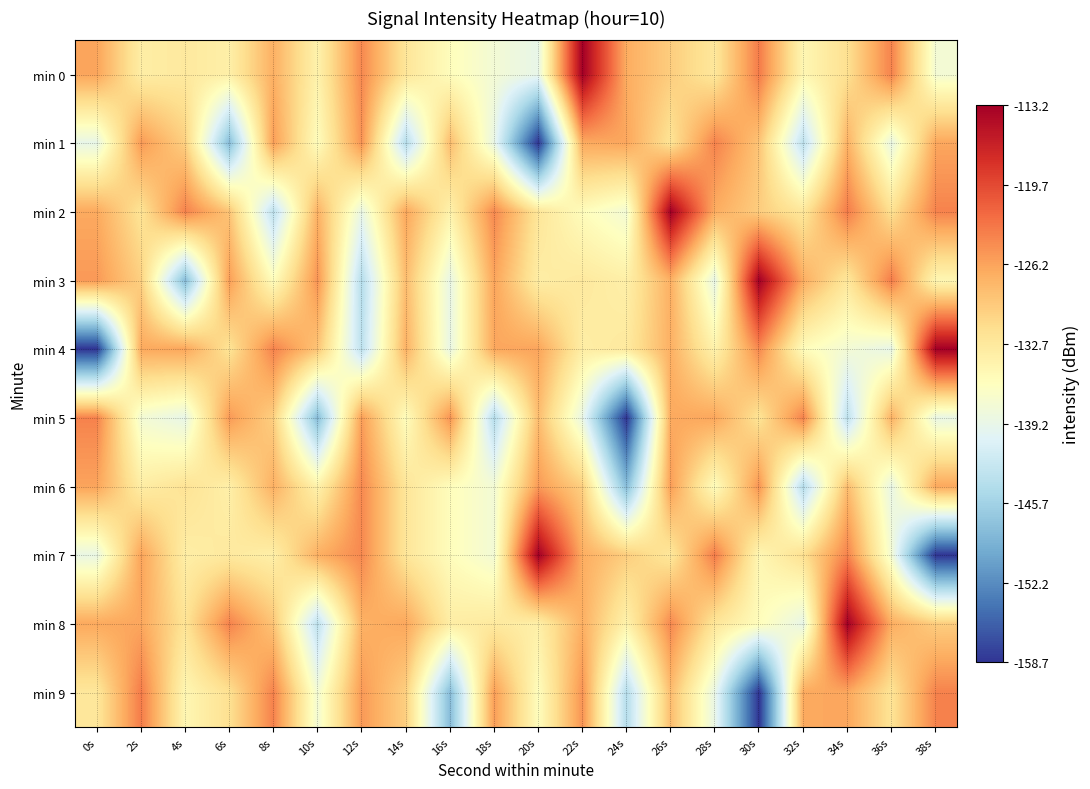

Reading left to right, list all the values displayed in this chart.

min 0: 0s=-126.3	2s=-133.4	4s=-132.9	6s=-133.7	8s=-127.2	10s=-134.2	12s=-124.3	14s=-132.4	16s=-135.7	18s=-137.7	20s=-139.3	22s=-113.2	24s=-127.0	26s=-129.8	28s=-132.5	30s=-123.4	32s=-134.8	34s=-131.6	36s=-123.9	38s=-137.7
min 1: 0s=-139.3	2s=-125.5	4s=-130.0	6s=-147.9	8s=-125.8	10s=-135.7	12s=-125.1	14s=-144.1	16s=-128.3	18s=-139.1	20s=-158.7	22s=-126.7	24s=-126.4	26s=-132.0	28s=-123.9	30s=-129.0	32s=-143.4	34s=-127.3	36s=-139.0	38s=-126.5
min 2: 0s=-126.7	2s=-132.0	4s=-123.9	6s=-129.0	8s=-143.4	10s=-127.3	12s=-139.0	14s=-126.5	16s=-134.2	18s=-124.3	20s=-132.4	22s=-135.7	24s=-137.7	26s=-113.2	28s=-127.0	30s=-129.8	32s=-132.5	34s=-123.4	36s=-131.6	38s=-123.9
min 3: 0s=-125.5	2s=-130.0	4s=-147.9	6s=-125.8	8s=-135.7	10s=-125.1	12s=-144.1	14s=-128.3	16s=-139.1	18s=-126.3	20s=-133.4	22s=-132.9	24s=-133.7	26s=-127.2	28s=-139.3	30s=-113.2	32s=-127.0	34s=-132.5	36s=-123.4	38s=-134.8
min 4: 0s=-158.7	2s=-126.7	4s=-126.4	6s=-132.0	8s=-123.9	10s=-129.0	12s=-143.4	14s=-127.3	16s=-139.0	18s=-126.5	20s=-126.3	22s=-133.4	24s=-132.9	26s=-127.2	28s=-134.2	30s=-124.3	32s=-135.7	34s=-137.7	36s=-139.3	38s=-113.2
min 5: 0s=-123.9	2s=-137.7	4s=-139.3	6s=-125.5	8s=-130.0	10s=-147.9	12s=-125.8	14s=-135.7	16s=-125.1	18s=-144.1	20s=-128.3	22s=-139.1	24s=-158.7	26s=-126.7	28s=-126.4	30s=-132.0	32s=-123.9	34s=-143.4	36s=-127.3	38s=-139.0
min 6: 0s=-126.3	2s=-133.4	4s=-132.0	6s=-133.7	8s=-127.2	10s=-134.2	12s=-124.3	14s=-132.4	16s=-135.7	18s=-137.7	20s=-125.5	22s=-130.0	24s=-147.9	26s=-125.8	28s=-135.7	30s=-125.1	32s=-144.1	34s=-128.3	36s=-139.1	38s=-126.5
min 7: 0s=-139.0	2s=-126.2	4s=-133.5	6s=-132.9	8s=-133.7	10s=-127.2	12s=-124.3	14s=-132.4	16s=-135.7	18s=-137.7	20s=-113.2	22s=-127.0	24s=-129.8	26s=-132.5	28s=-123.4	30s=-134.8	32s=-131.6	34s=-123.9	36s=-137.7	38s=-158.7
min 8: 0s=-126.7	2s=-126.4	4s=-132.0	6s=-123.9	8s=-129.0	10s=-143.4	12s=-127.3	14s=-126.5	16s=-133.4	18s=-132.9	20s=-133.7	22s=-127.2	24s=-134.2	26s=-124.3	28s=-132.4	30s=-135.7	32s=-139.3	34s=-113.2	36s=-127.0	38s=-129.8
min 9: 0s=-132.5	2s=-123.4	4s=-134.8	6s=-131.6	8s=-123.9	10s=-137.7	12s=-125.5	14s=-130.0	16s=-147.9	18s=-125.8	20s=-135.7	22s=-125.1	24s=-144.1	26s=-128.3	28s=-139.1	30s=-158.7	32s=-126.7	34s=-126.4	36s=-132.0	38s=-123.9